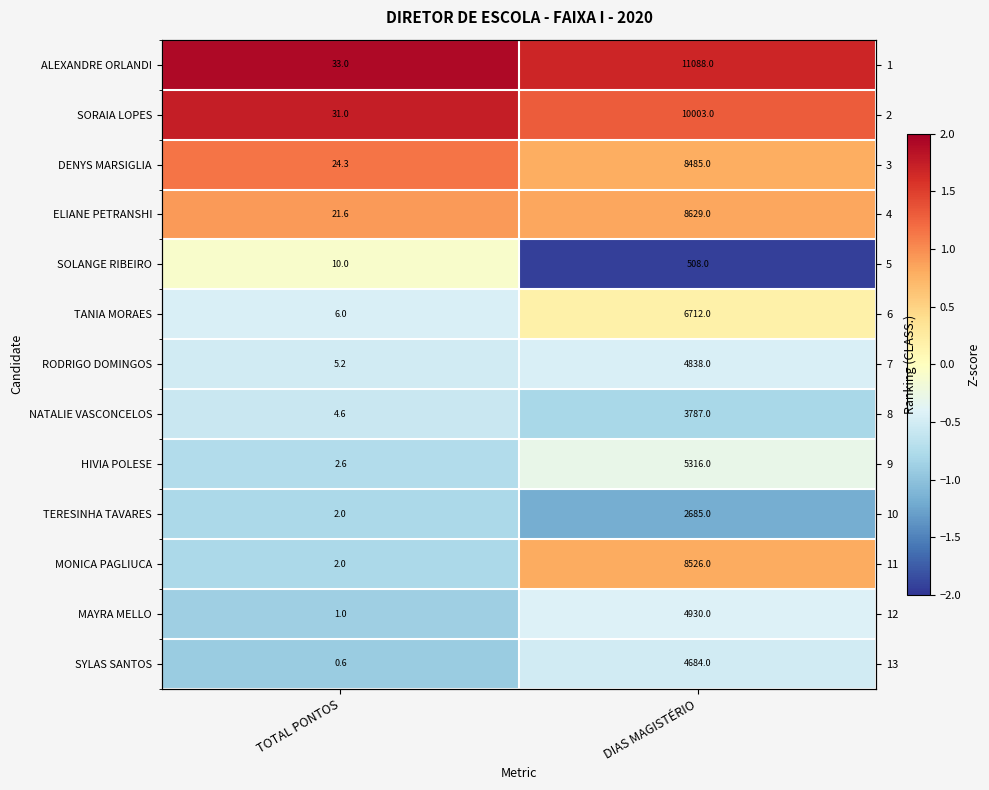

Which category has the highest value across all series?

TOTAL PONTOS